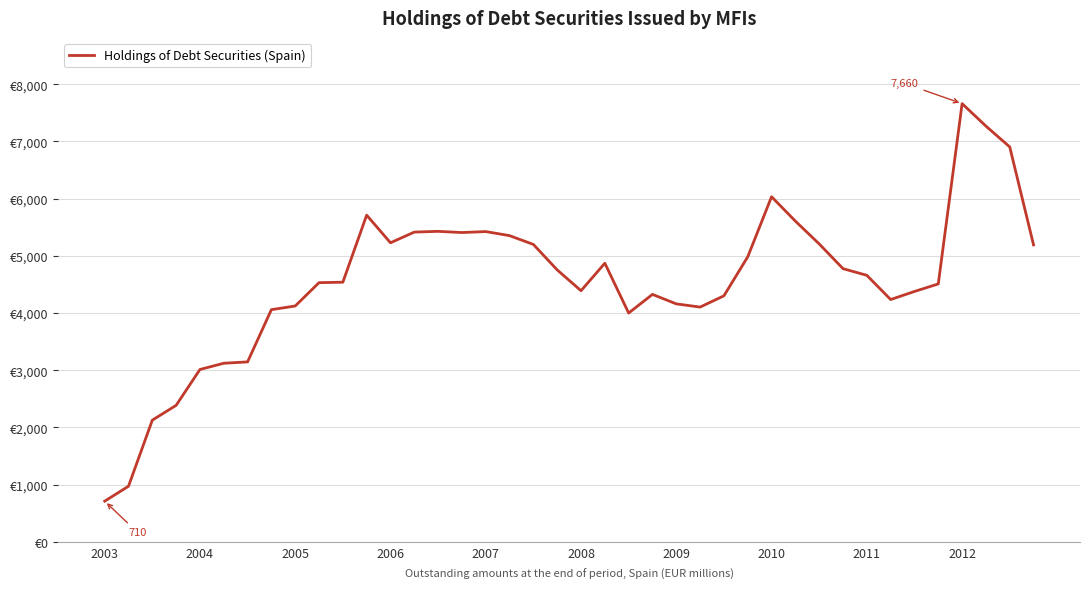

What is the smallest value displayed?

710